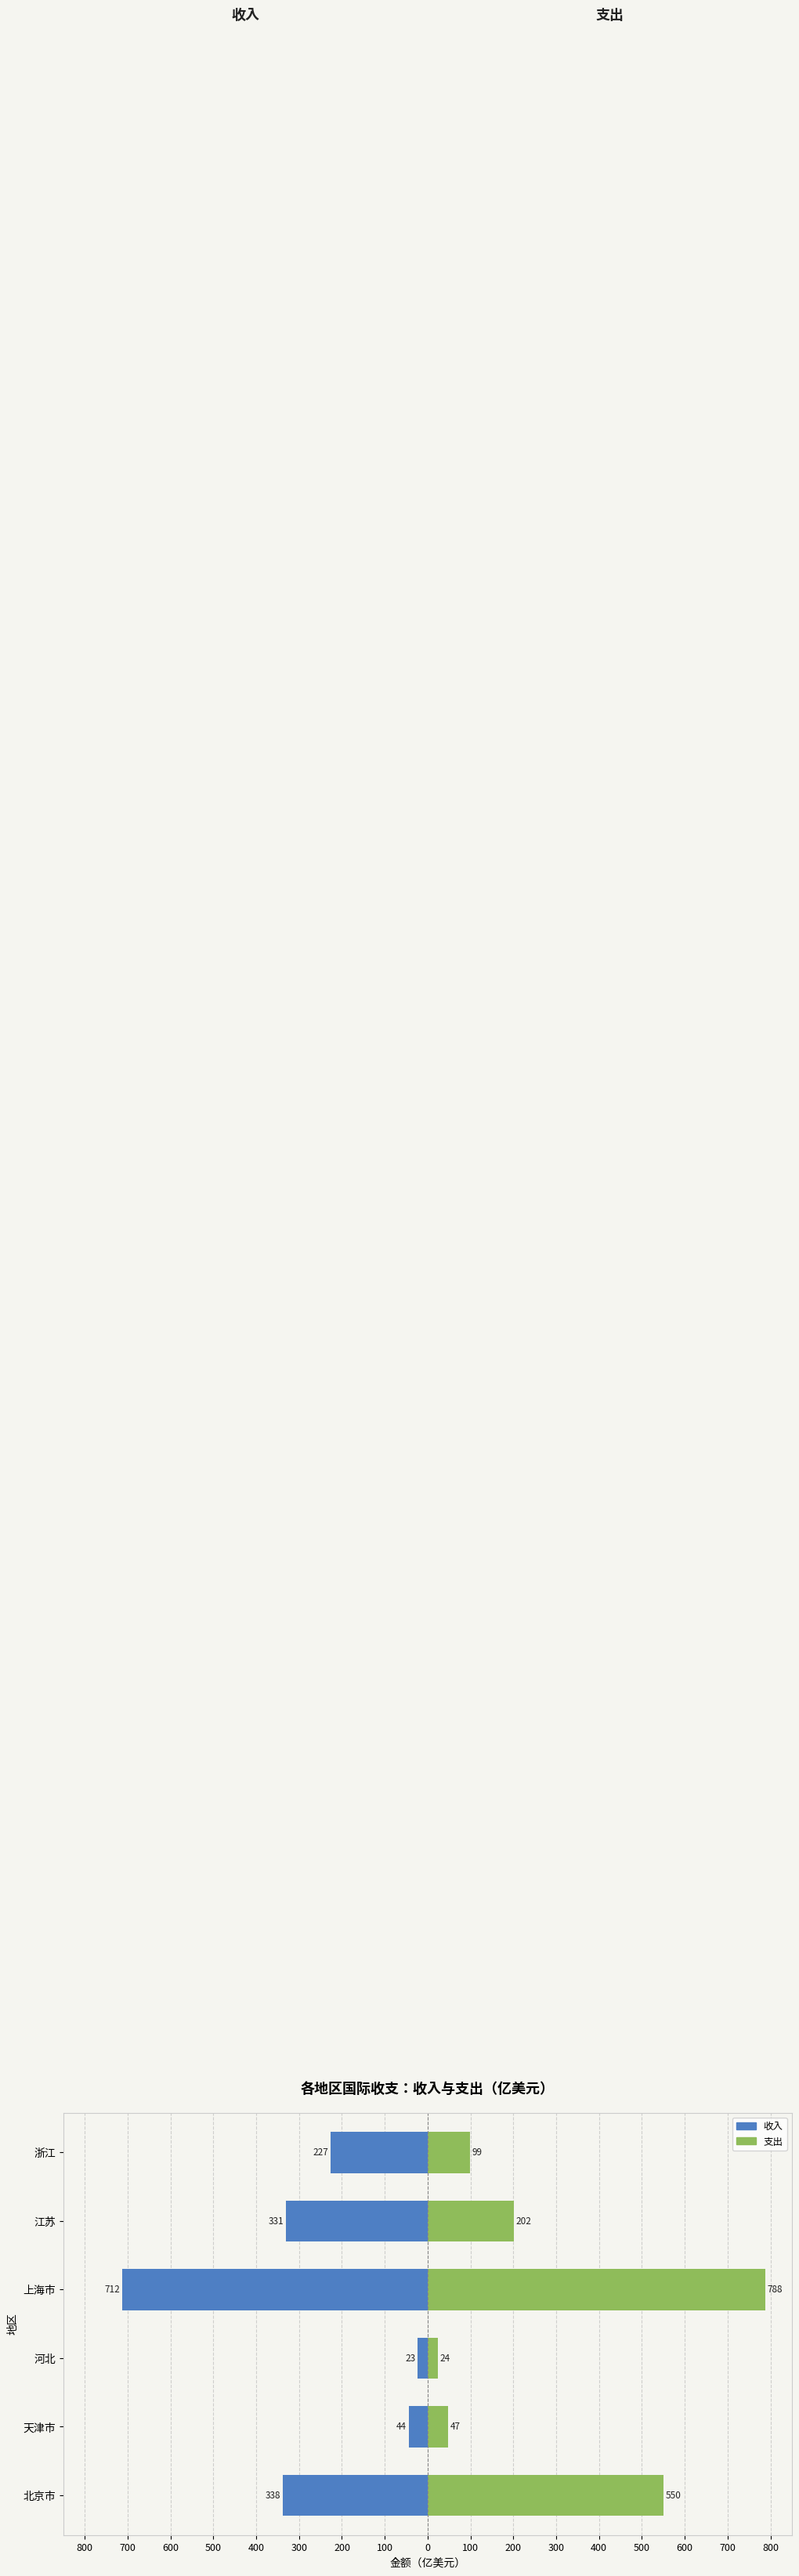

What is the minimum value shown in the chart?

-712.5